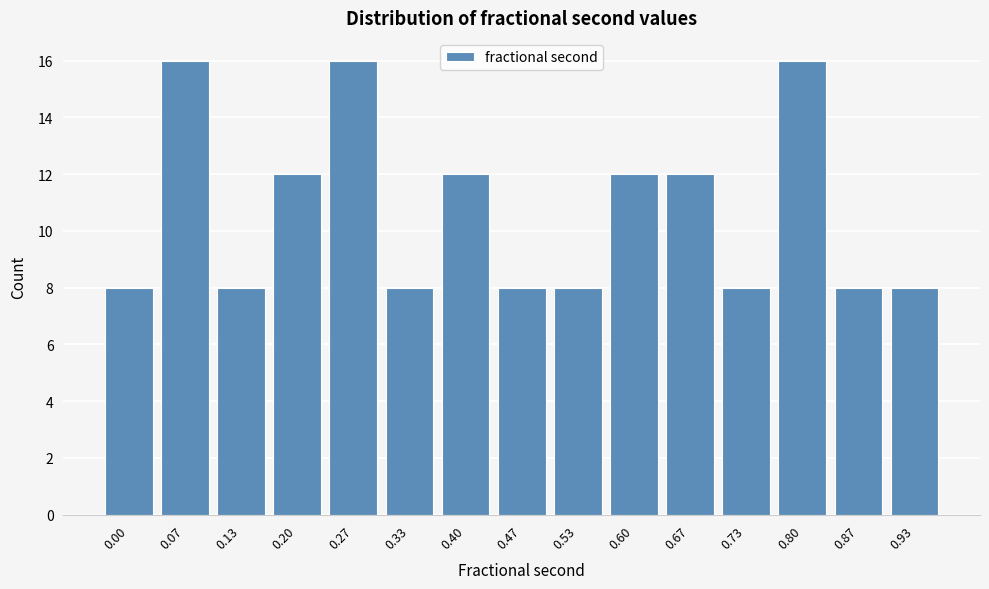

Reading right to left, extract all data points from this chart.

8	8	16	8	12	12	8	8	12	8	16	12	8	16	8